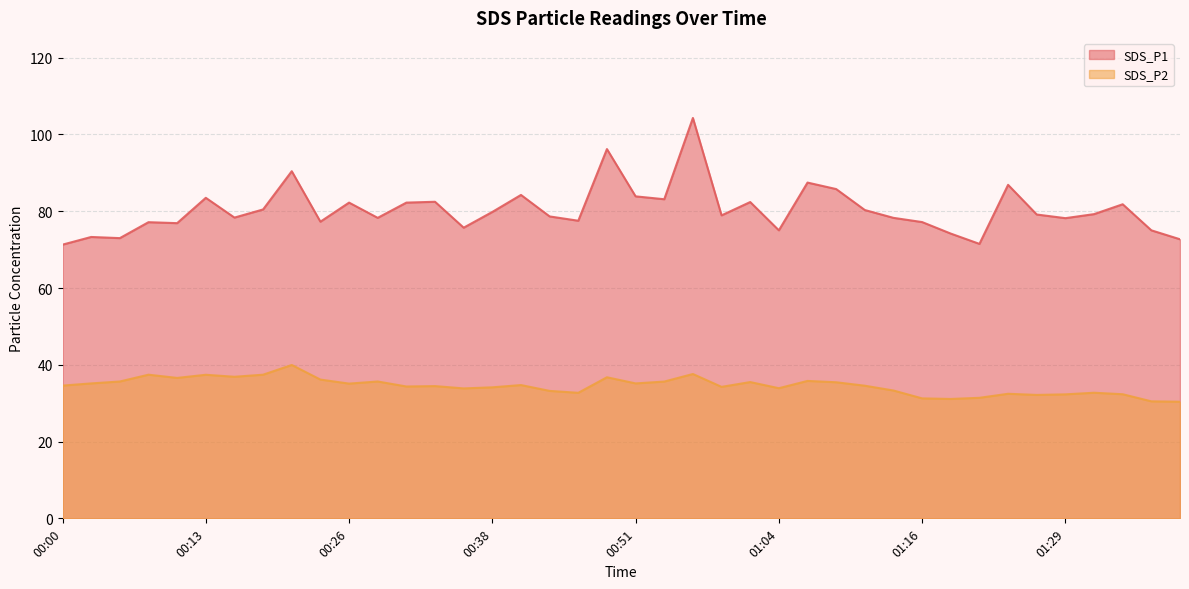

Rank the series by their maximum value, from lowest to highest.

SDS_P2, SDS_P1